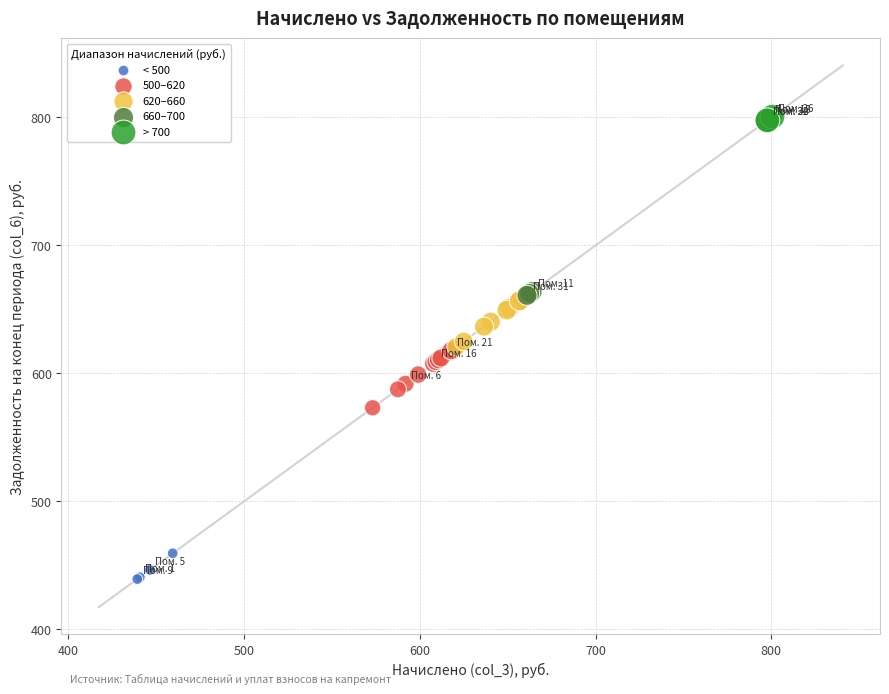

Which series contains the highest Y value?

> 700